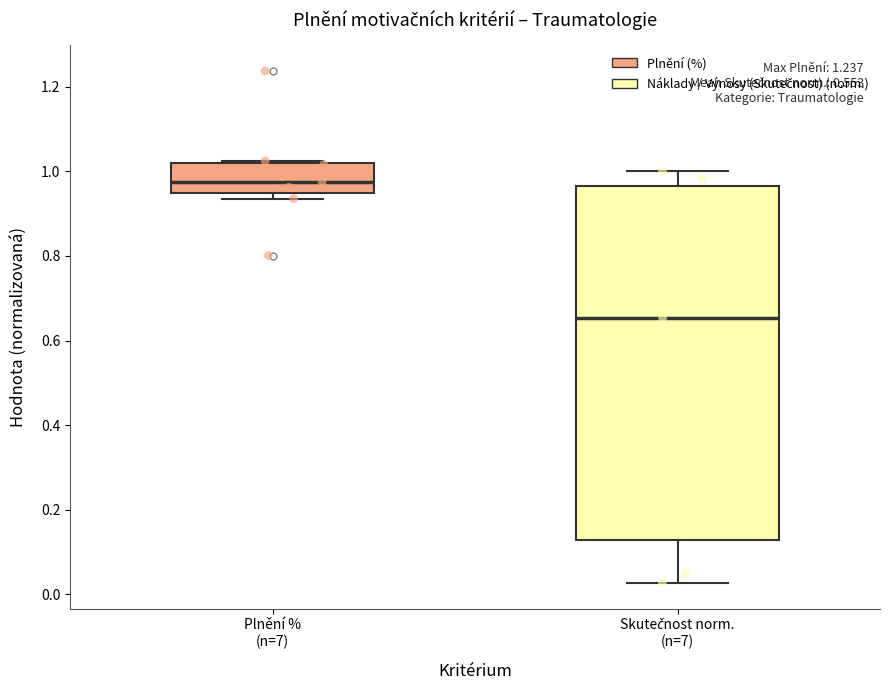

Where does the lower whisker of the box for Skutečnost norm. (n=7) end on the y-axis? The values are not printed on the chart, so give them approximately, as read against the axis.

0.02